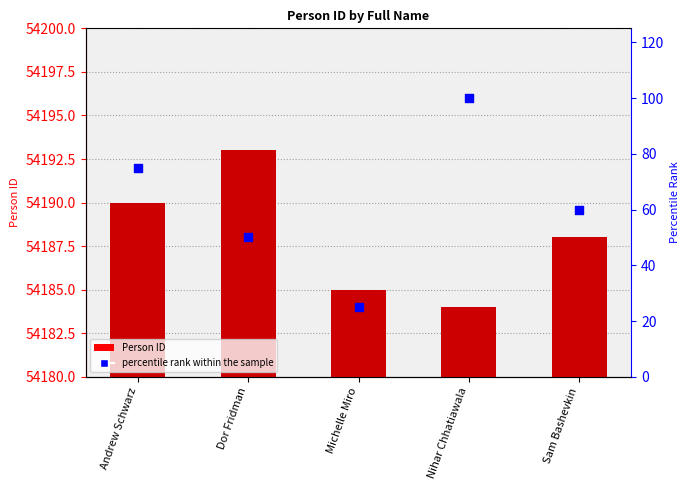

Is the value of percentile rank within the sample at Sam Bashevkin greater than the value of Person ID at Michelle Miro?

No